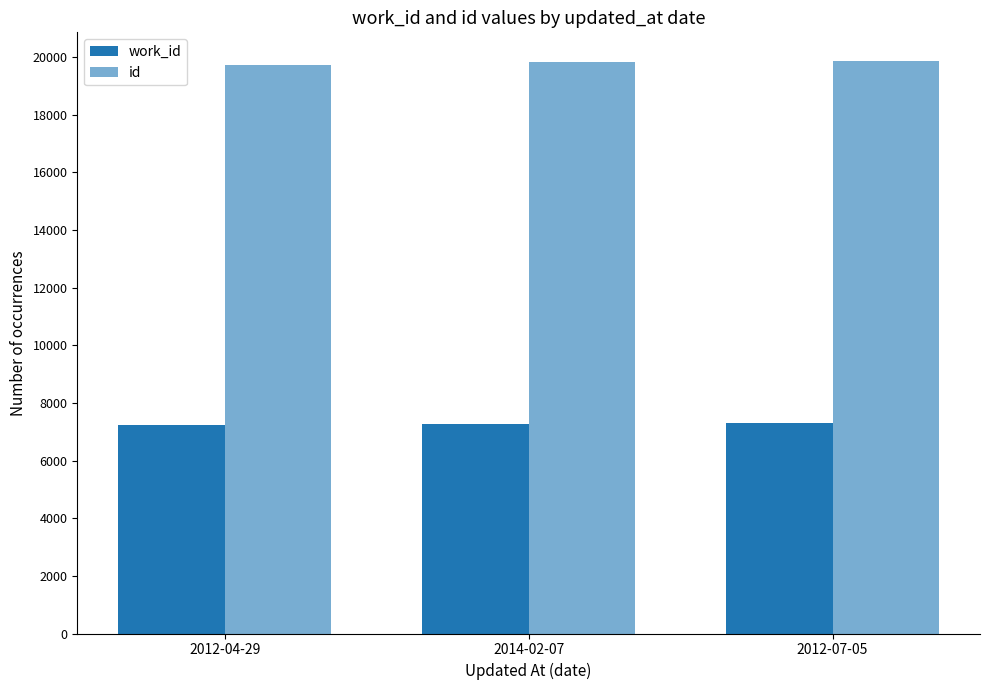

True or false: work_id has a value of 2351 at 2012-07-05.

False